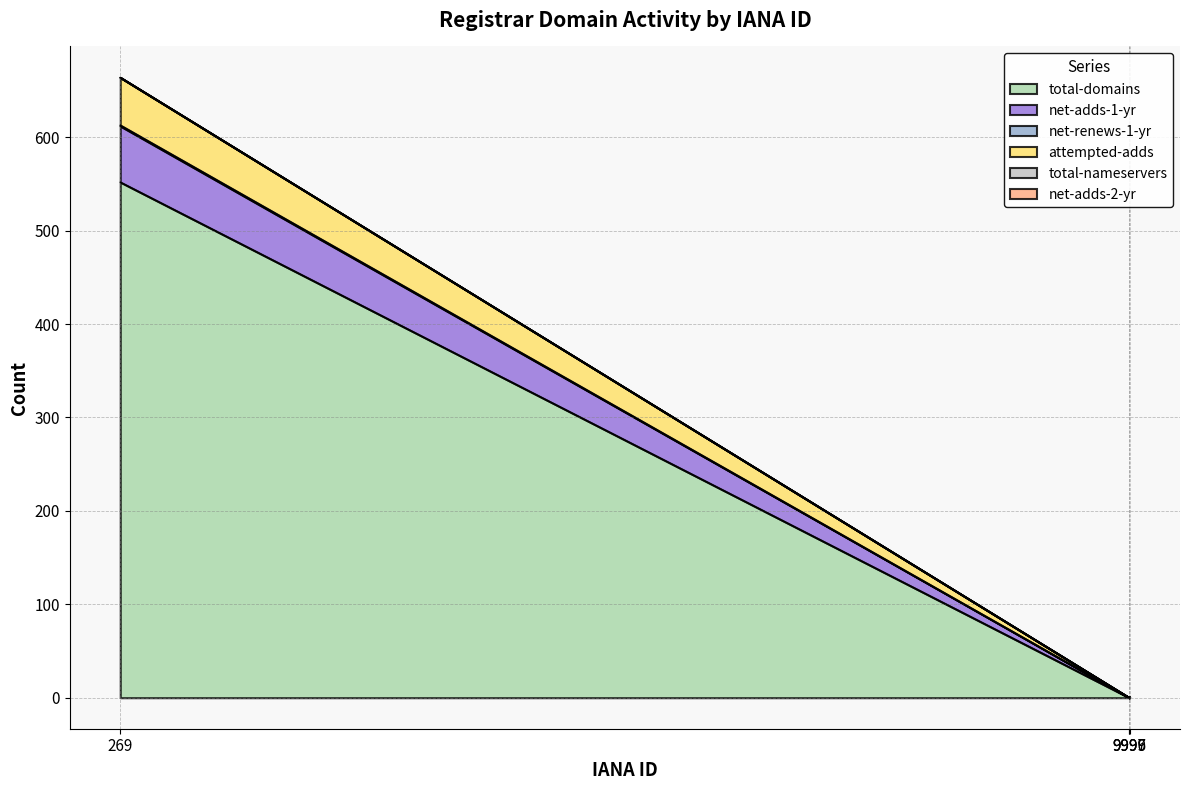

Count the number of categories in the chart.

4